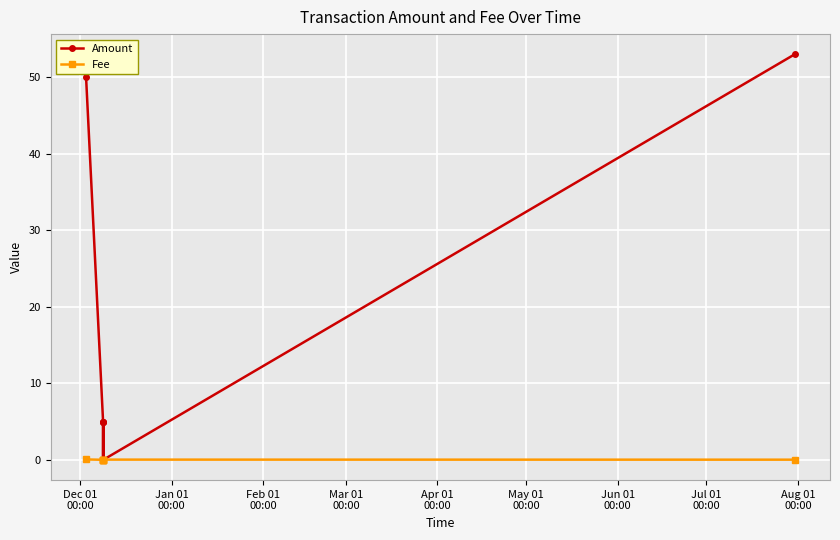

True or false: Fee has more than 0 interior local peaks.

True